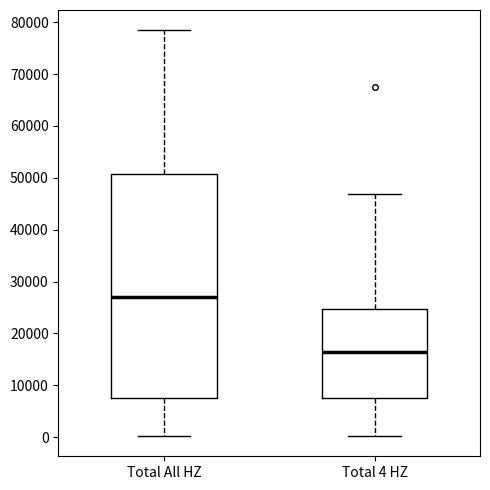

Which box's median line is the lowest?

Total 4 HZ